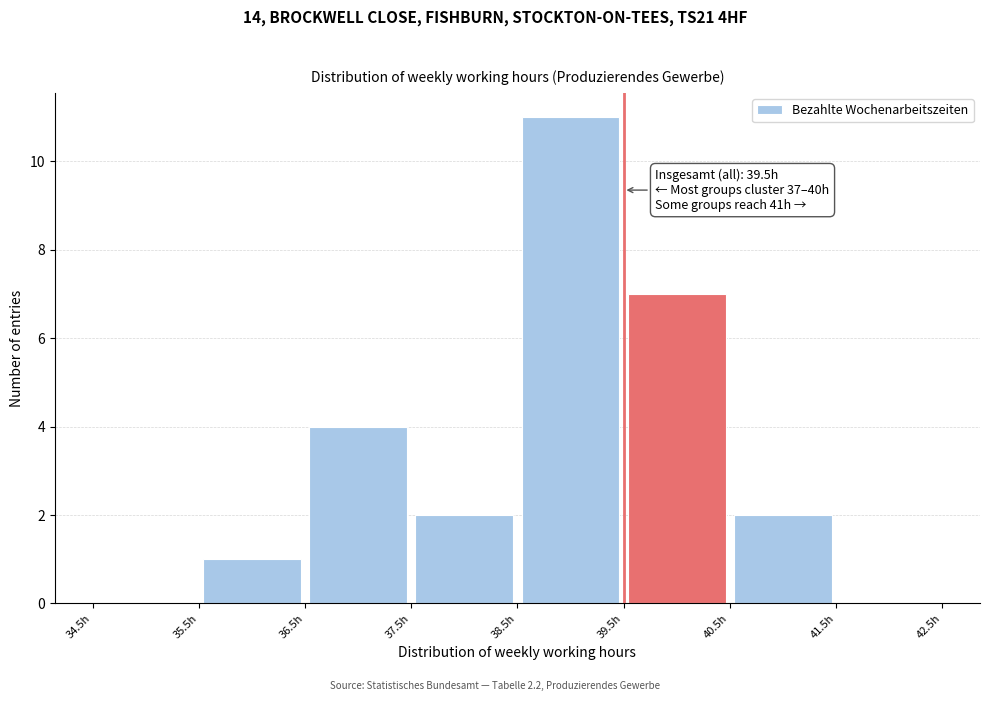

Which range on the x-axis has the tallest bar?

38.5 to 39.5